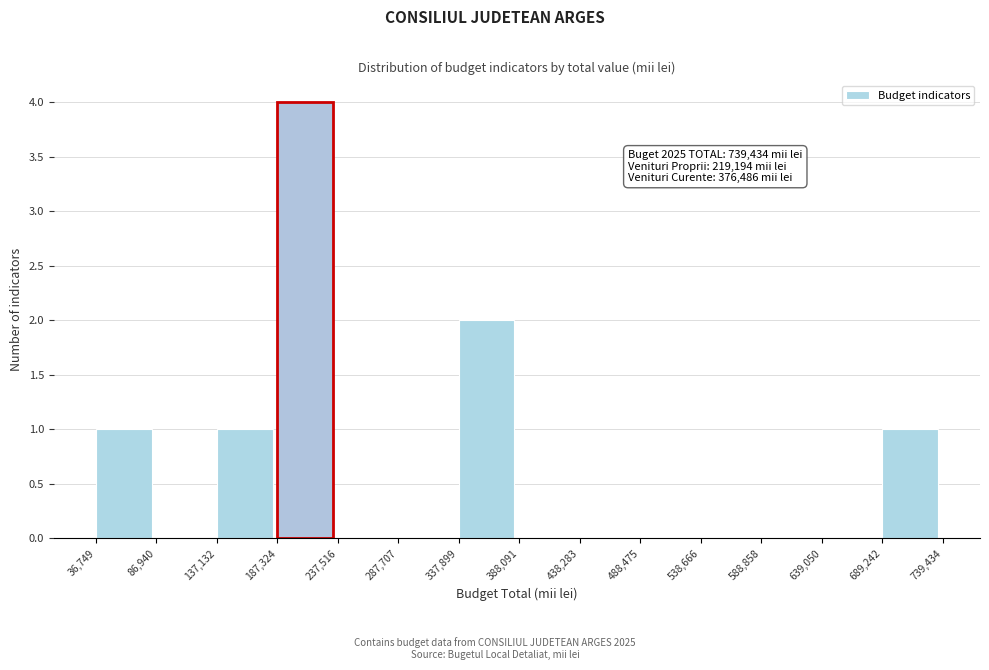

Over which range of the x-axis is the bar tallest?

187,324 to 237,516